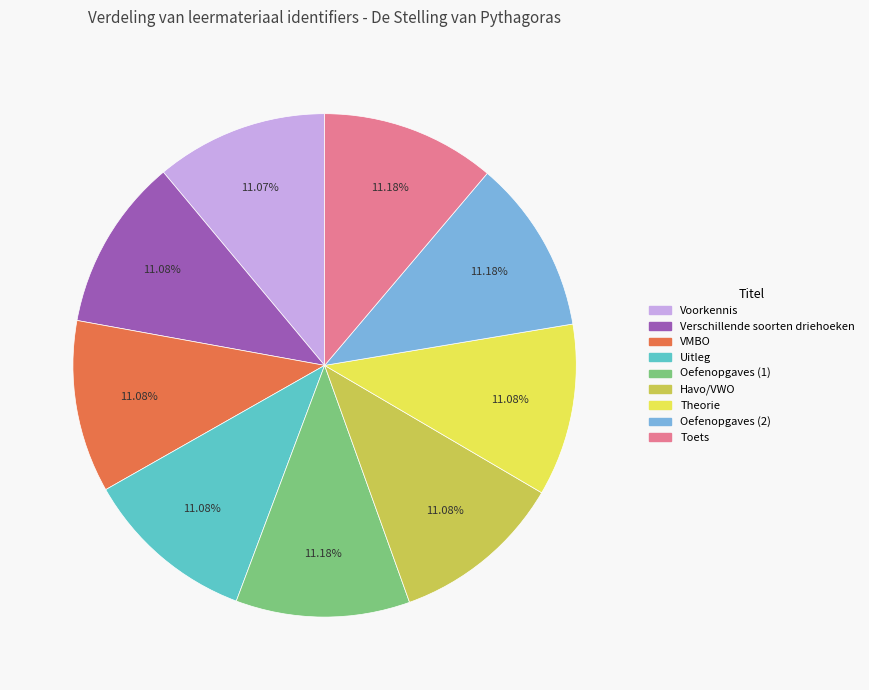

True or false: Oefenopgaves (1) accounts for 11% of the total.

True